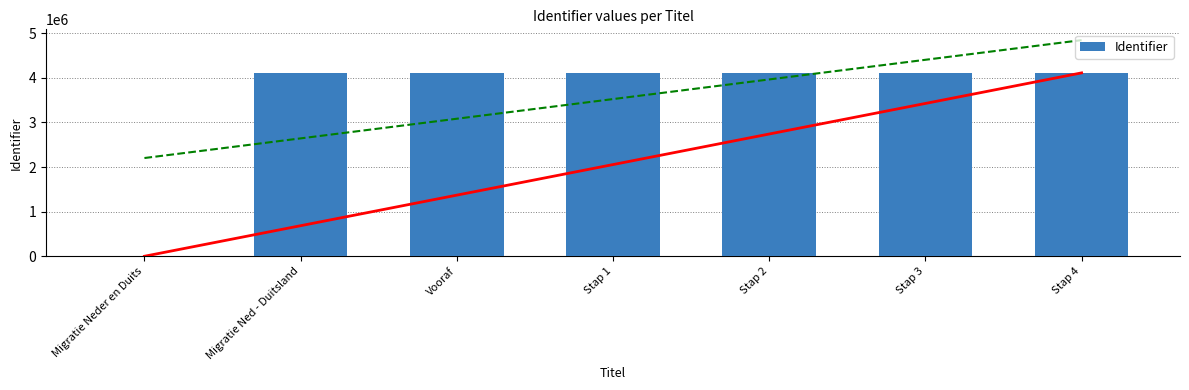

List the labels in order of value, smallest first.

Migratie Neder en Duits, Migratie Ned - Duitsland, Vooraf, Stap 1, Stap 2, Stap 3, Stap 4